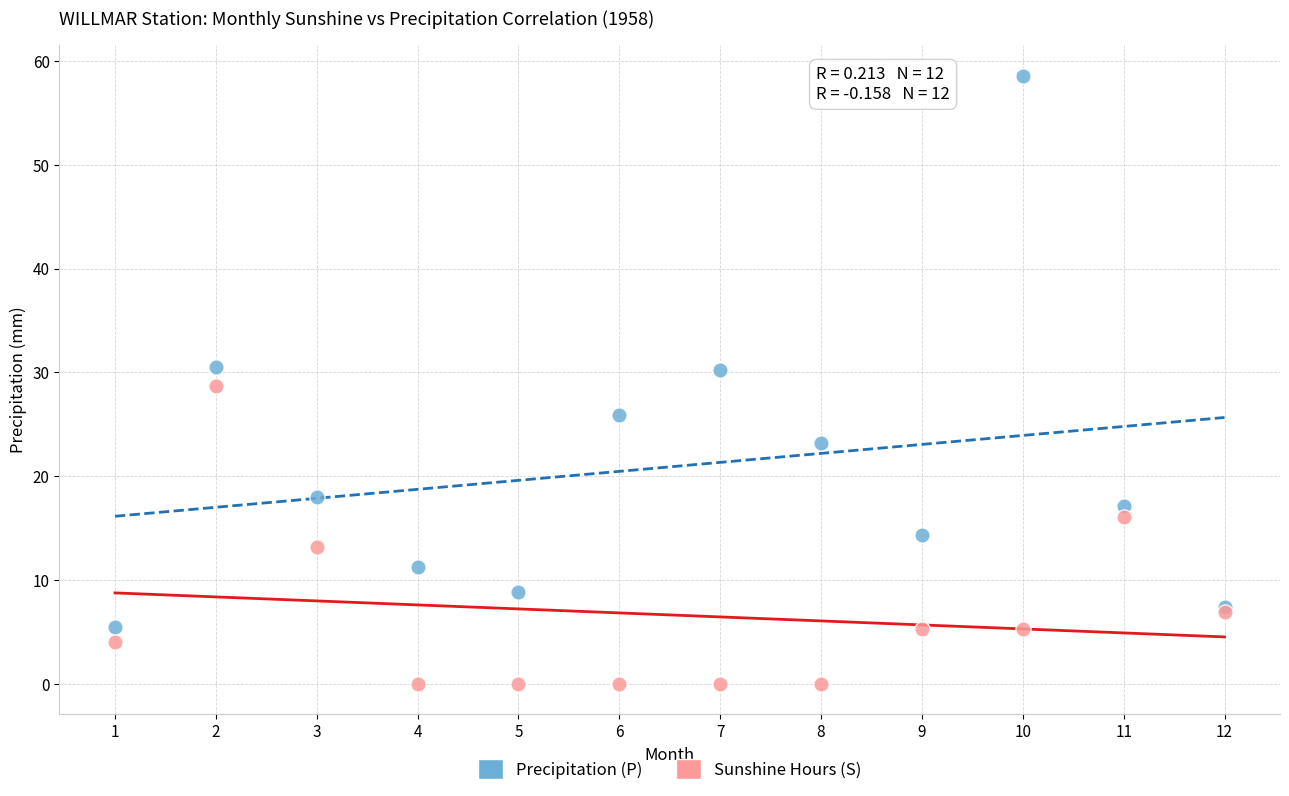

Which series contains the lowest Y value?

Sunshine Hours (S)